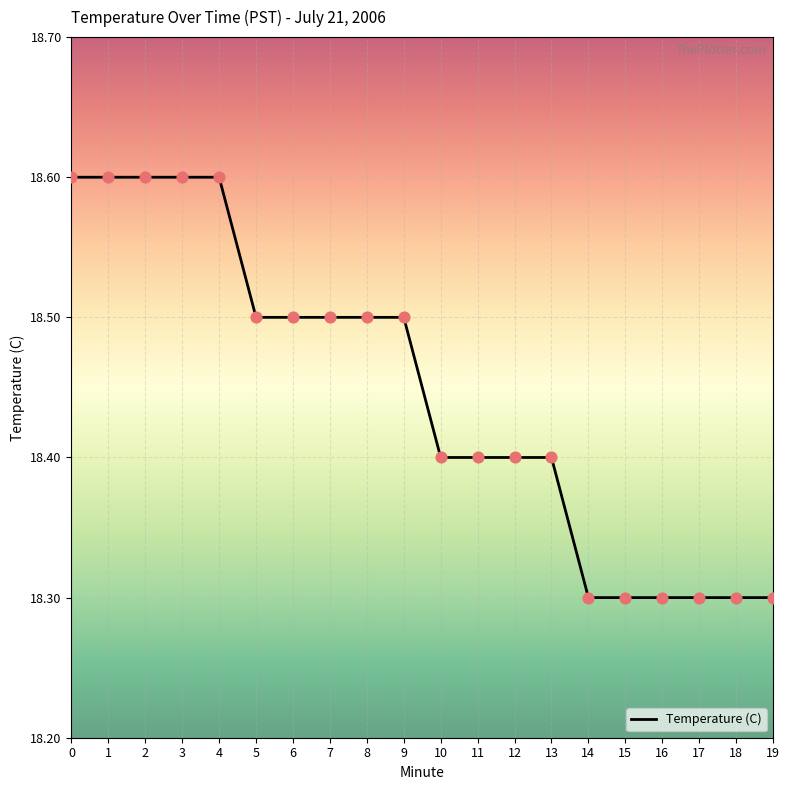

What is the change in value from 7 to 11?

-0.1